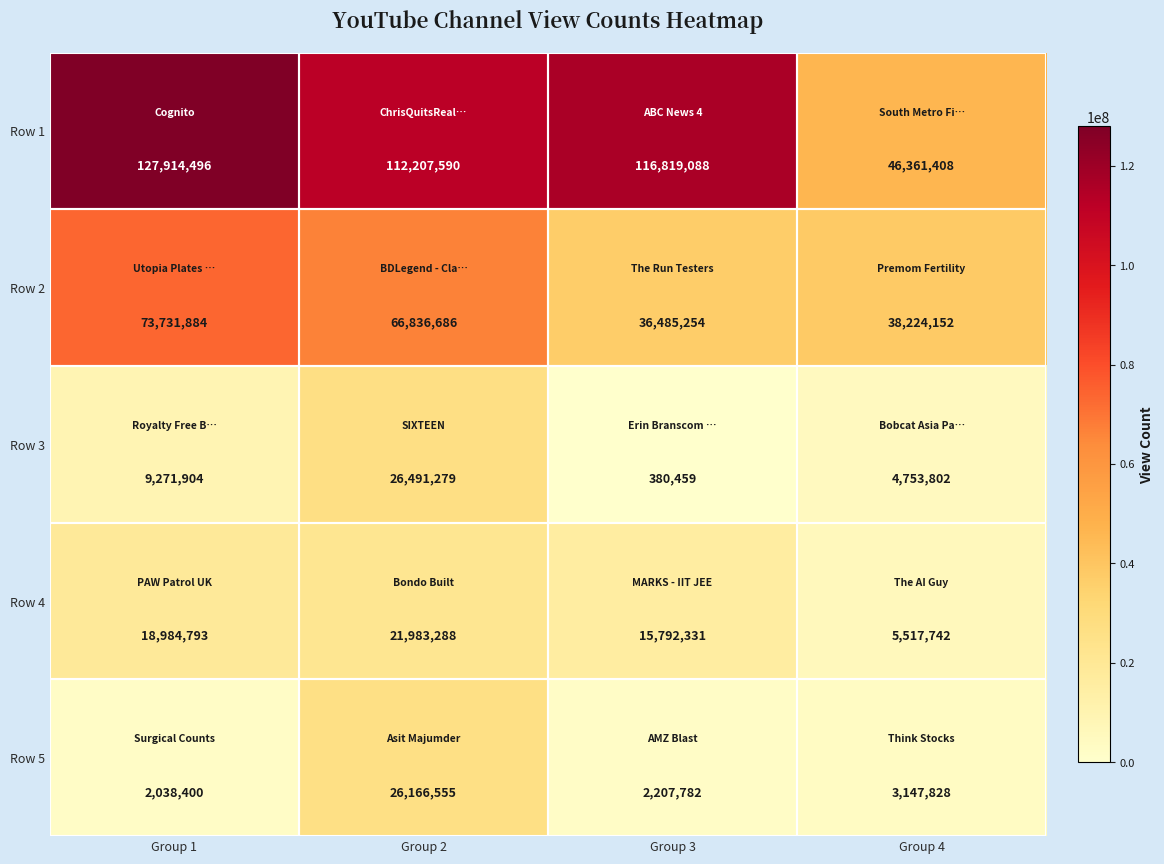

What is the lowest value of the Row 2 series?

36485254